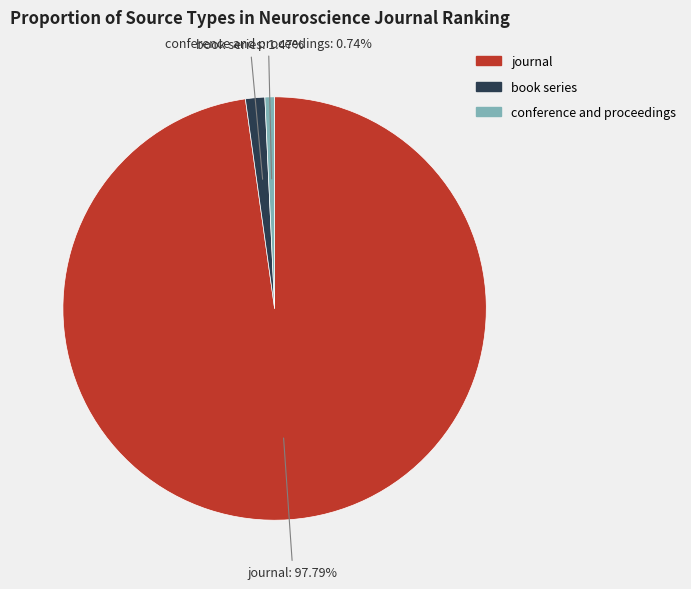

Rank the categories by value from highest to lowest.

journal, book series, conference and proceedings